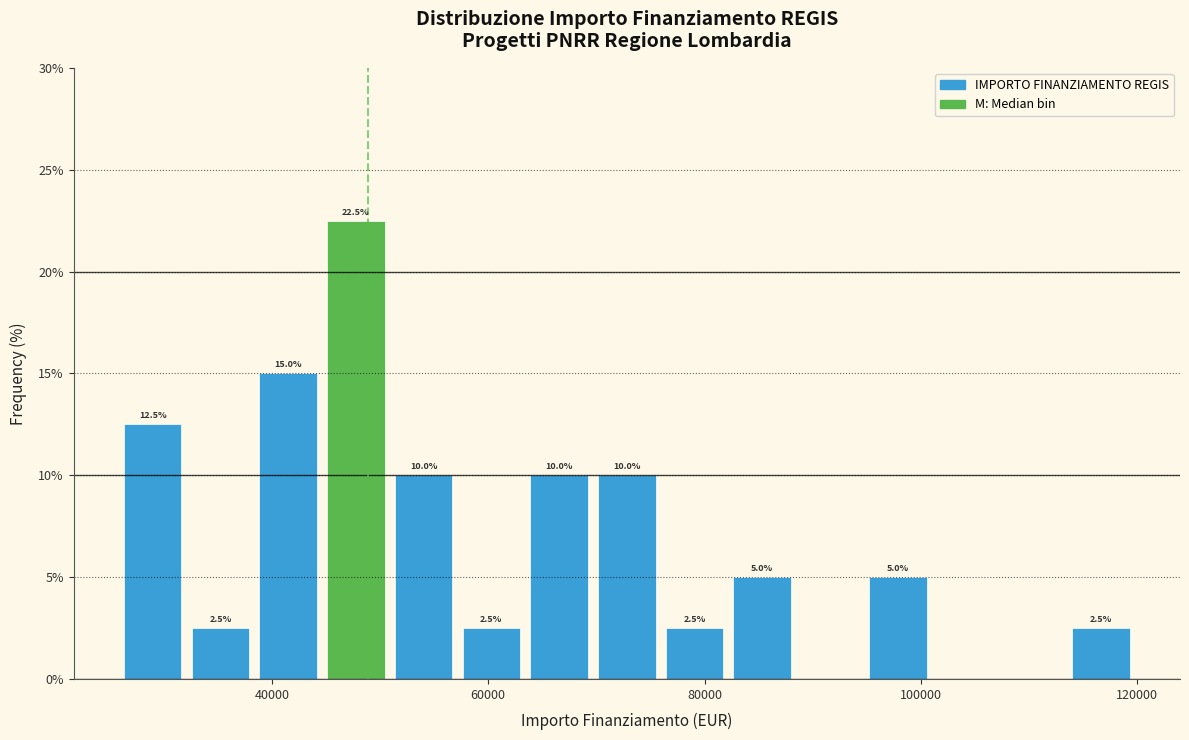

Around what value on the x-axis is the tallest bar? Give the approximate position of its centre, as read against the axis.

48000